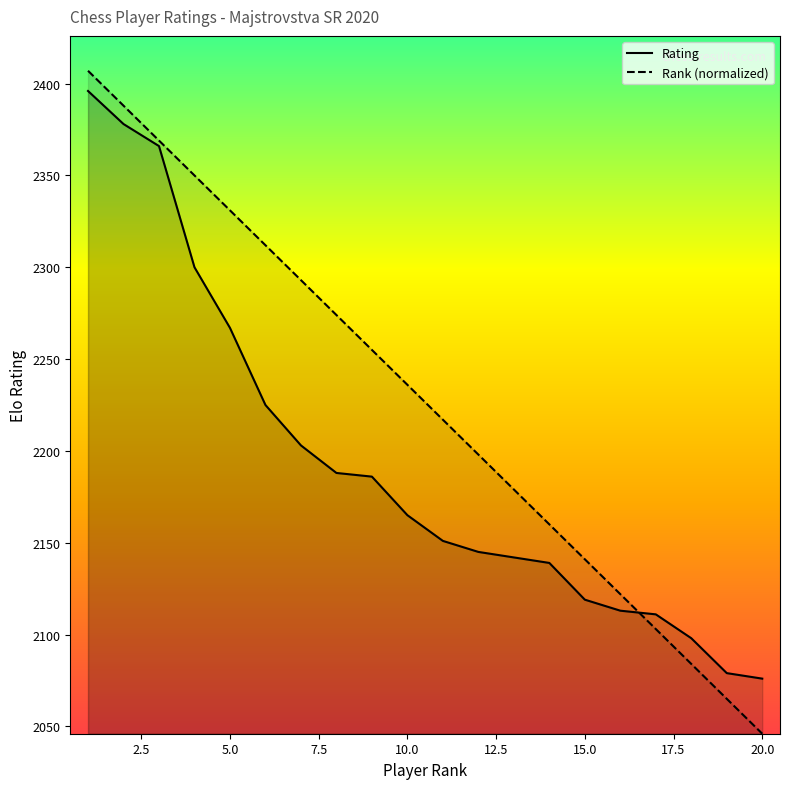

True or false: Rating has more than 1 interior local peaks.

False